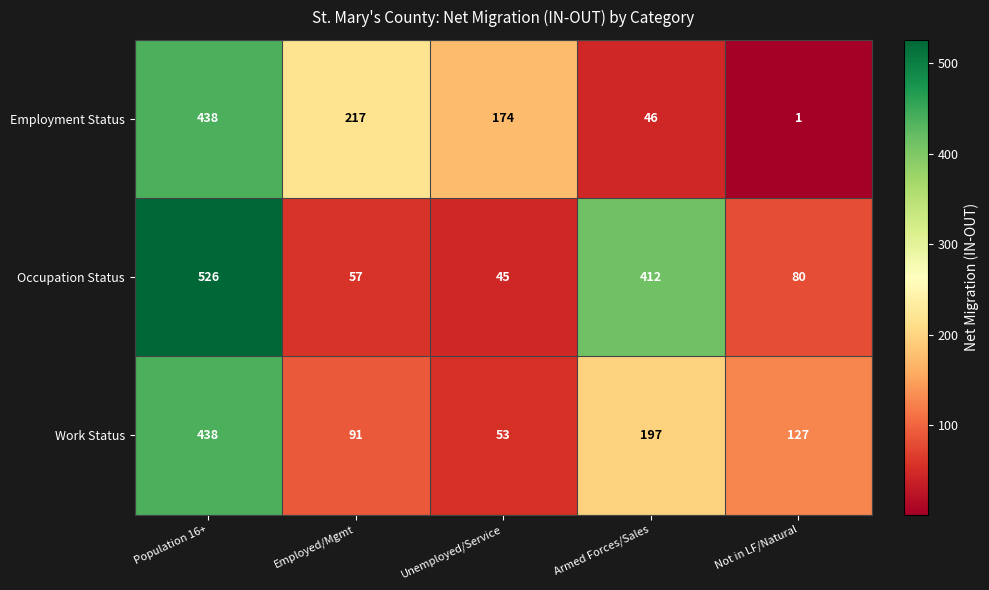

Which category has the highest value across all series?

Population 16+